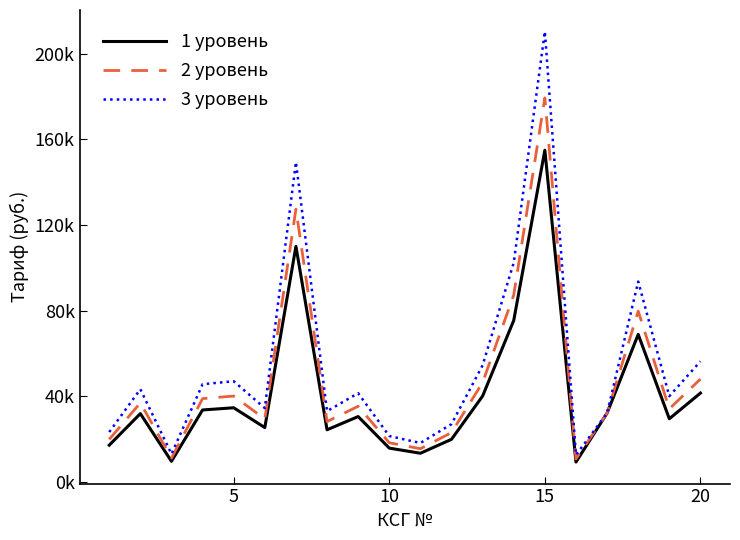

Which series has the widest spread of values?

3 уровень